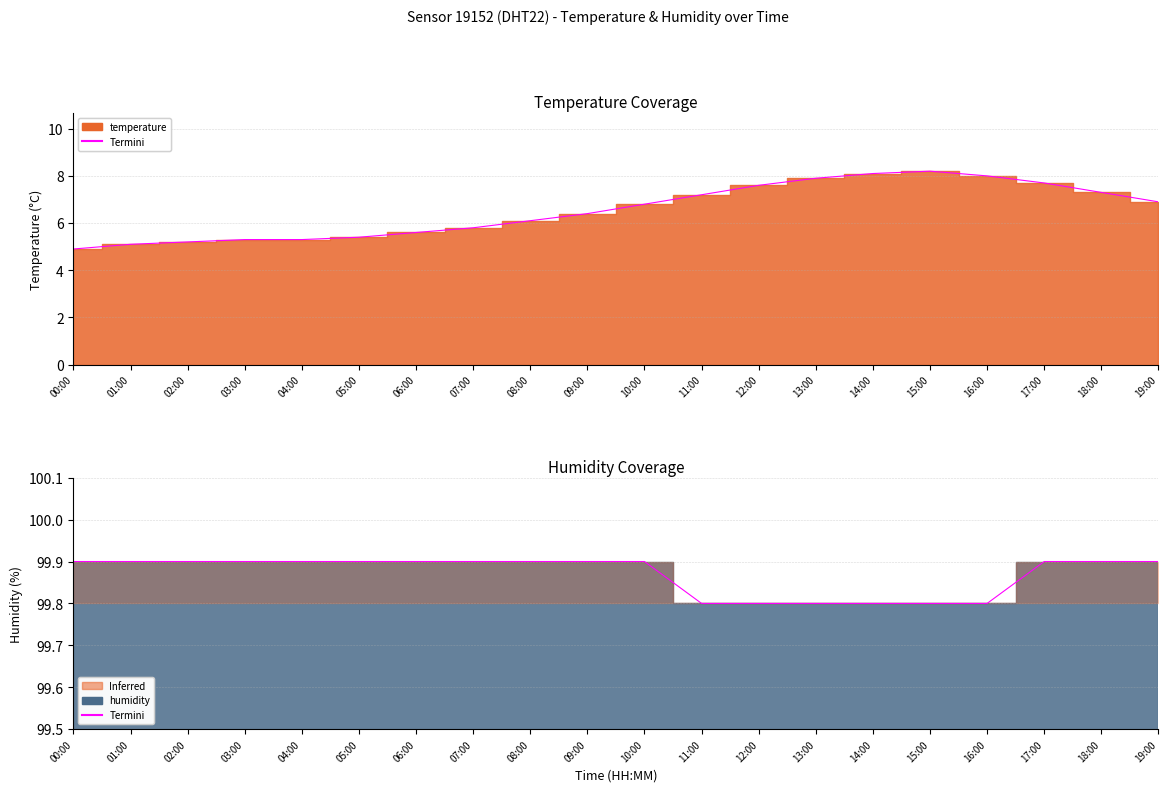

True or false: humidity and temperature intersect in this chart.

False